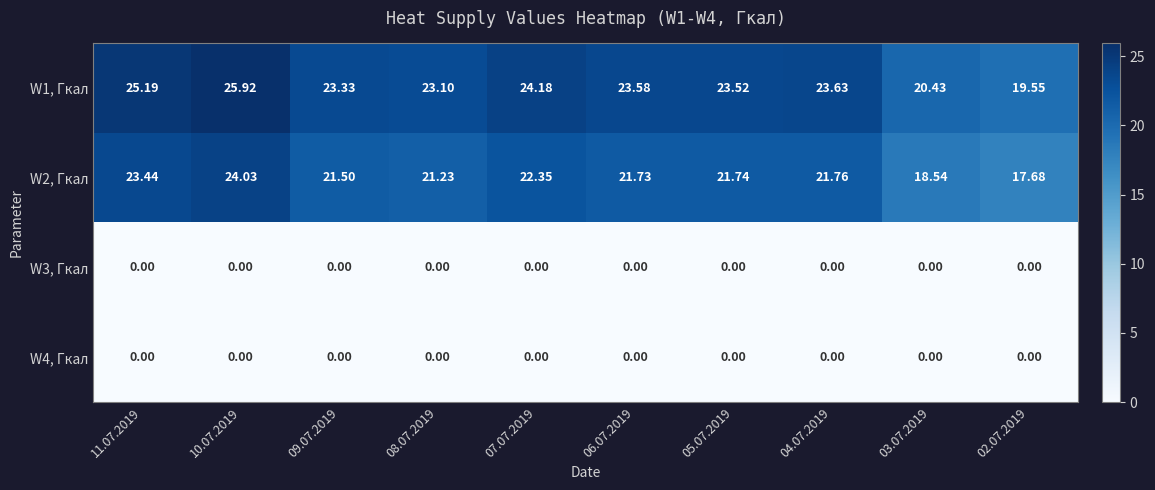

Which series has the largest total across all categories?

W1, Гкал